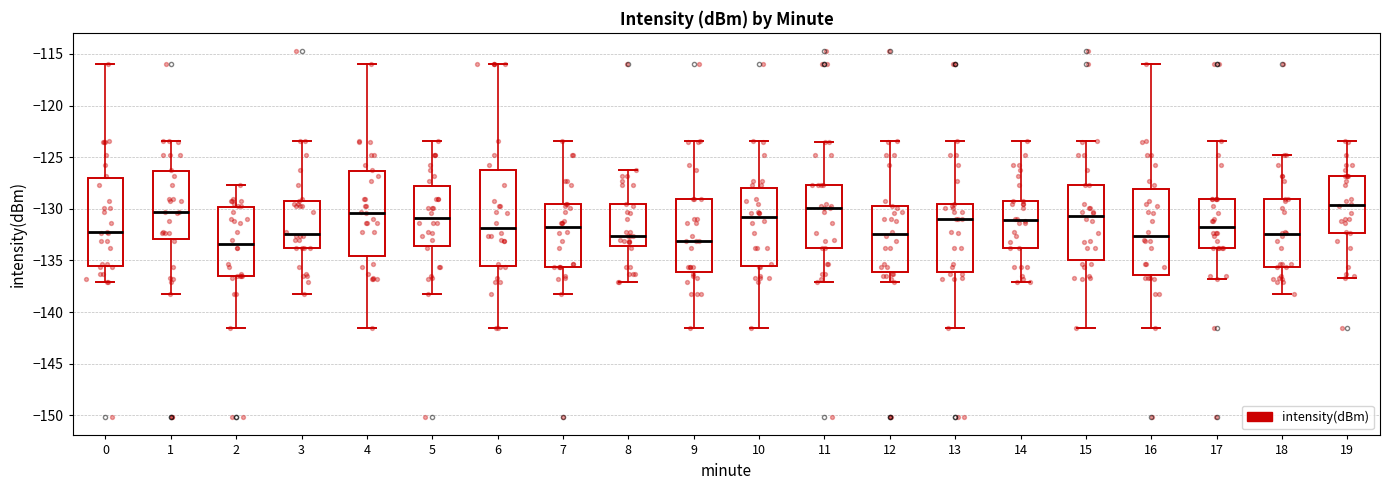

Reading left to right, transcribe this box plot: for each box, give where its median line is, the range the box spans, and where its two whiskers end, as read against the y-axis. The values are not printed on the chart, so give them approximately, as read against the axis.

0: median -132.5, box -135.5 to -127.0, whiskers -137.0 to -116.0
1: median -130.5, box -133.0 to -126.5, whiskers -138.5 to -123.5
2: median -133.5, box -136.5 to -130.0, whiskers -141.5 to -127.5
3: median -132.5, box -134.0 to -129.5, whiskers -138.5 to -123.5
4: median -130.5, box -134.5 to -126.5, whiskers -141.5 to -116.0
5: median -131.0, box -133.5 to -128.0, whiskers -138.5 to -123.5
6: median -132.0, box -135.5 to -126.0, whiskers -141.5 to -116.0
7: median -132.0, box -135.5 to -129.5, whiskers -138.5 to -123.5
8: median -132.5, box -133.5 to -129.5, whiskers -137.0 to -126.0
9: median -133.0, box -136.0 to -129.0, whiskers -141.5 to -123.5
10: median -131.0, box -135.5 to -128.0, whiskers -141.5 to -123.5
11: median -130.0, box -133.5 to -127.5, whiskers -137.0 to -123.5
12: median -132.5, box -136.0 to -129.5, whiskers -137.0 to -123.5
13: median -131.0, box -136.0 to -129.5, whiskers -141.5 to -123.5
14: median -131.0, box -133.5 to -129.0, whiskers -137.0 to -123.5
15: median -130.5, box -135.0 to -127.5, whiskers -141.5 to -123.5
16: median -132.5, box -136.5 to -128.0, whiskers -141.5 to -116.0
17: median -131.5, box -134.0 to -129.0, whiskers -137.0 to -123.5
18: median -132.5, box -135.5 to -129.0, whiskers -138.5 to -125.0
19: median -129.5, box -132.5 to -127.0, whiskers -136.5 to -123.5